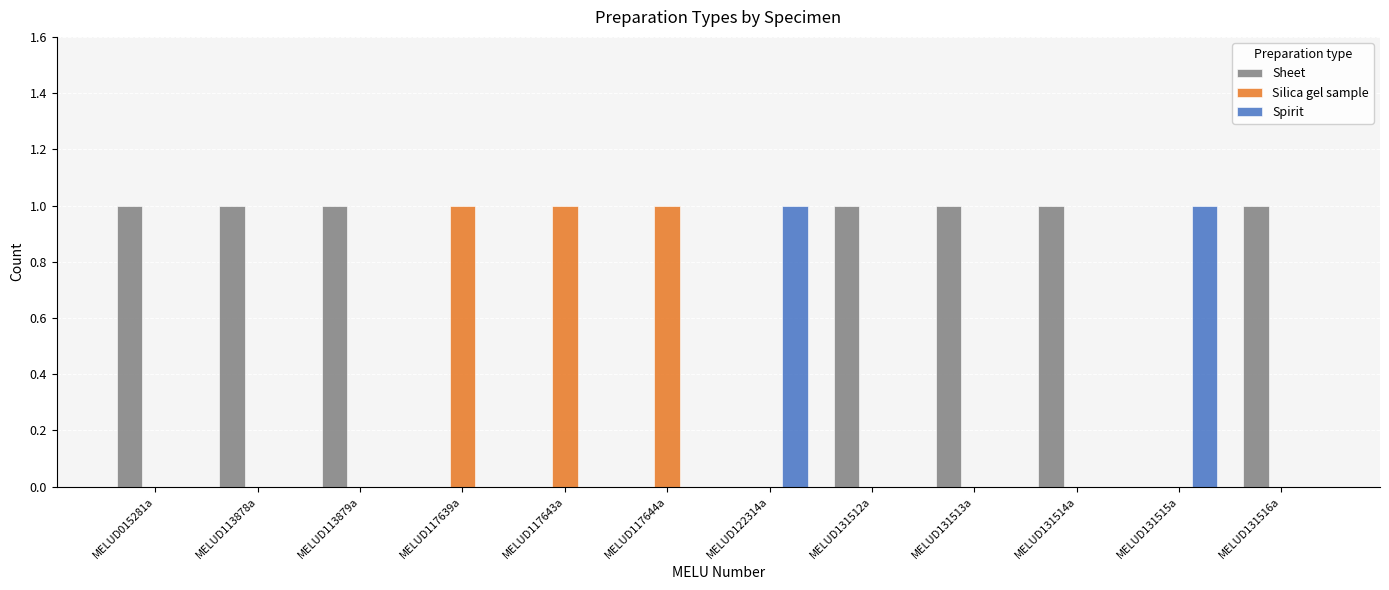

The Sheet series shows 0 at MELUD117644a. True or false?

True